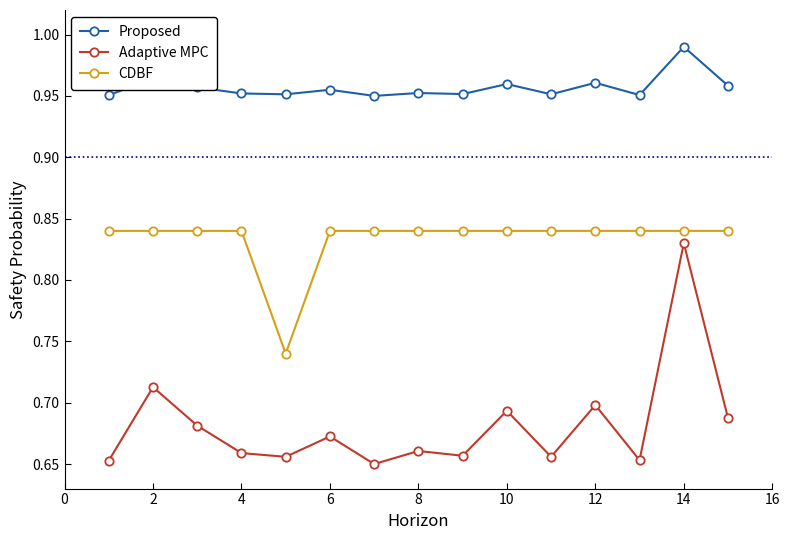

True or false: Proposed and Adaptive MPC cross at least once.

False